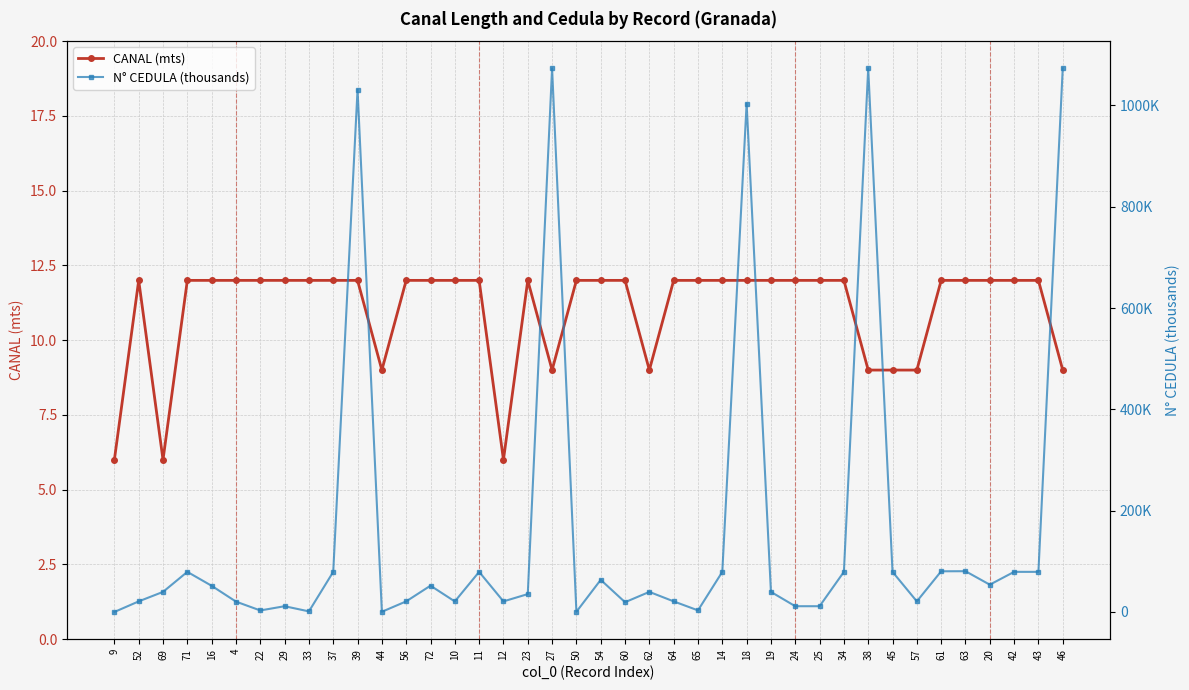

What is the value of the N° CEDULA (thousands) point at the 35th from the left?

80312.6